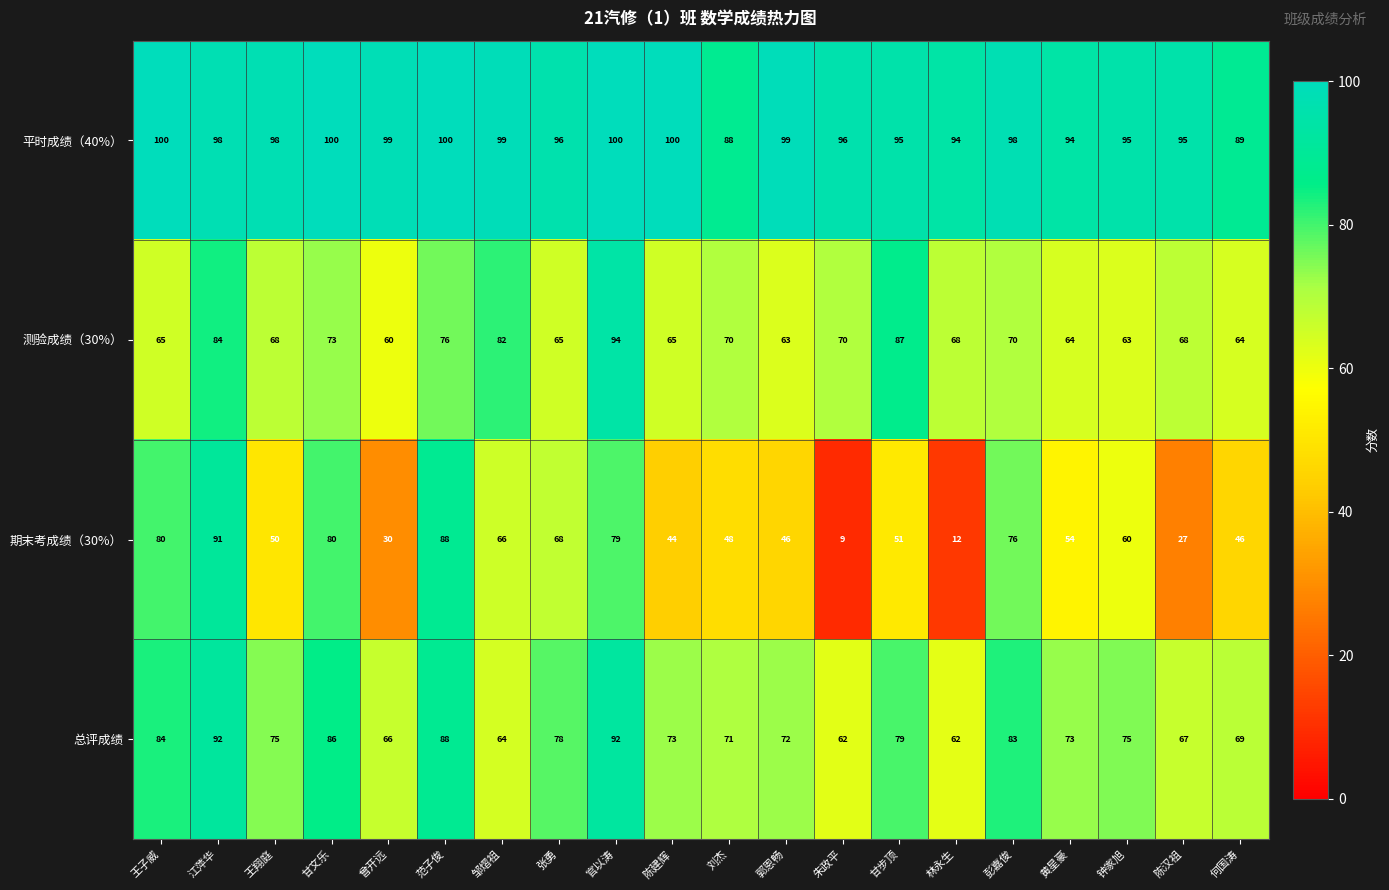

At how many categories does at least one series exceed 38?

20